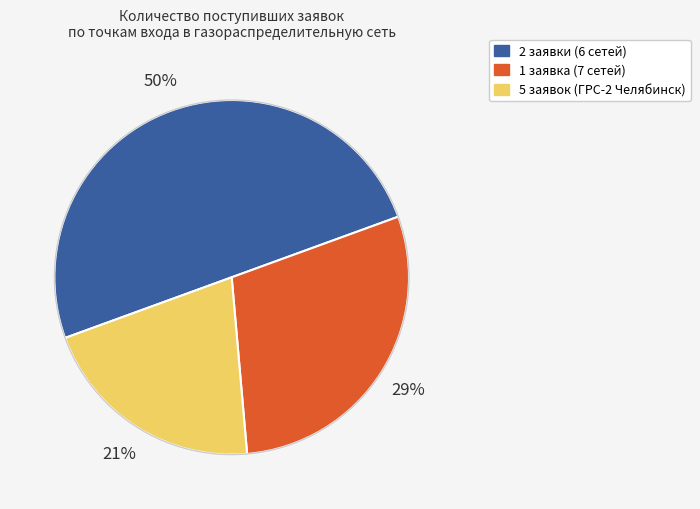

To the nearest percent, what is the average slice percentage?

33%